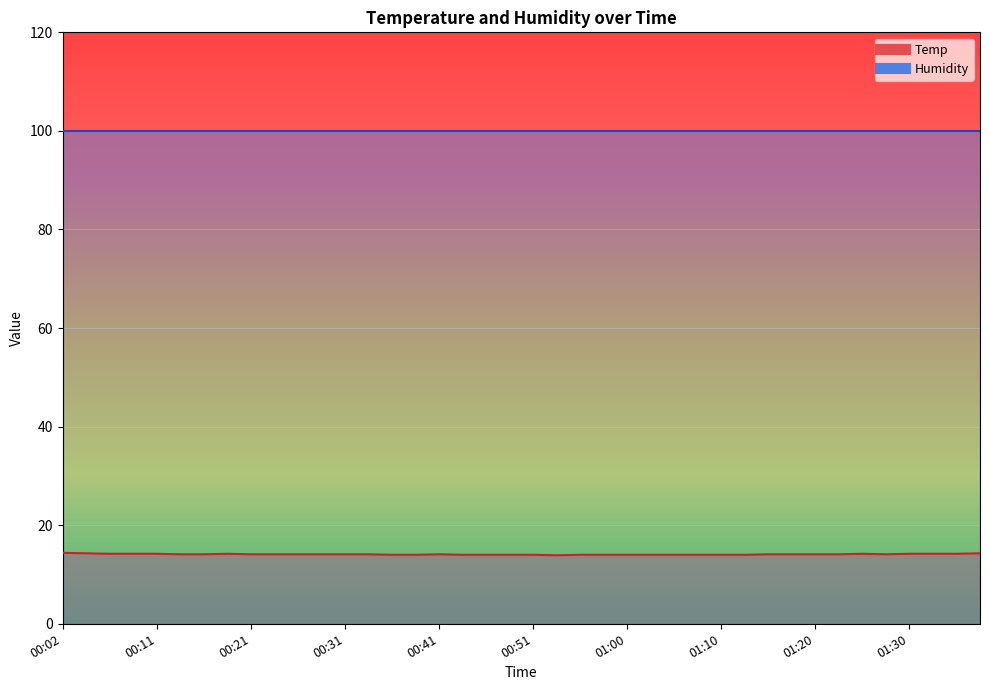

What is the ratio of the value at 01:17 to the value at 00:04?

1.0